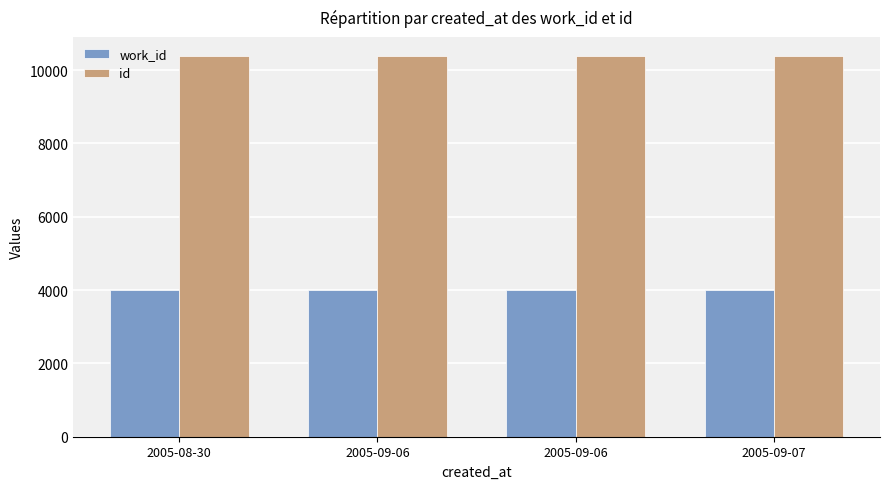

At which label is id closest to 10383?

2005-09-06